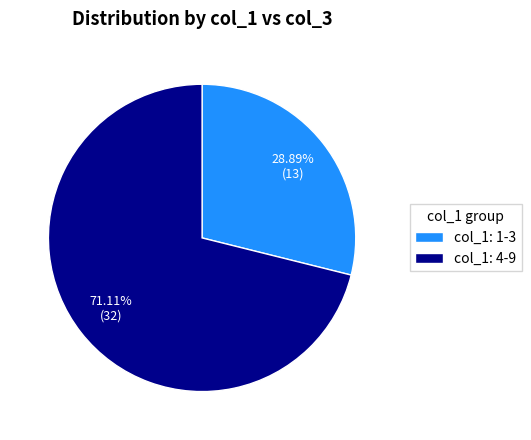

Which category accounts for the majority?

col_1: 4-9